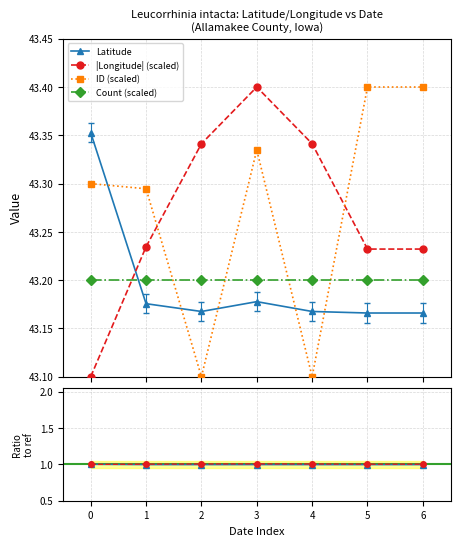

List the labels in order of ID (scaled) value, smallest first.

2, 4, 1, 0, 3, 5, 6